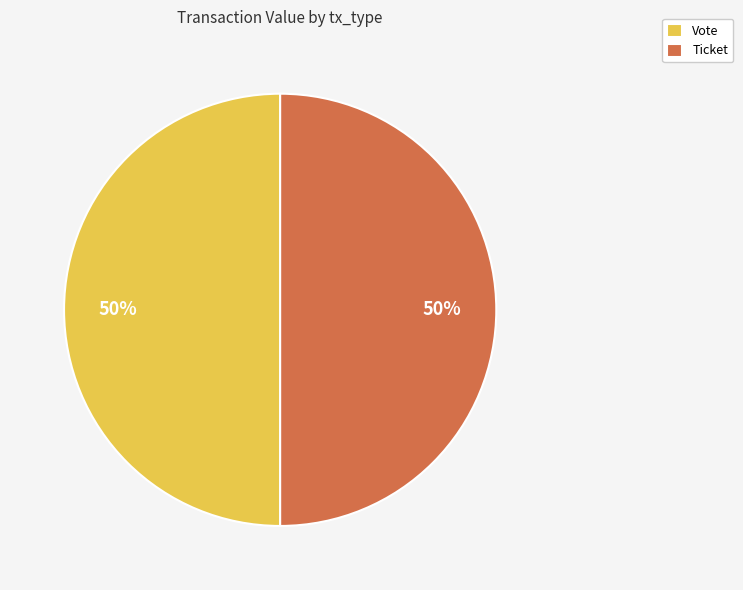

Combined, do Vote and Ticket account for over 50%?

Yes